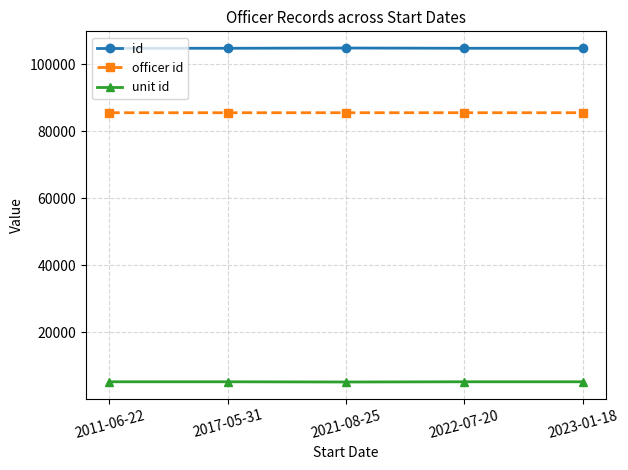

What is the difference between the highest and lowest values at 2022-07-20?

99562